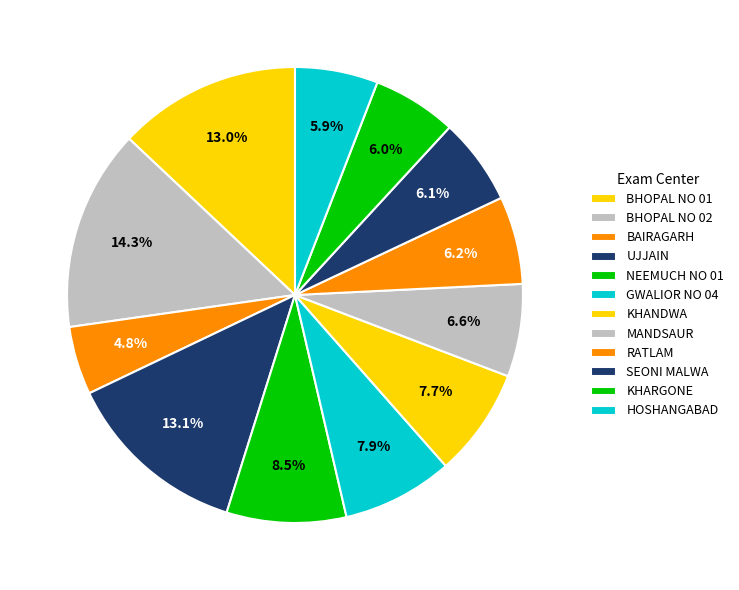

Approximately how many times larger is the value at BHOPAL NO 02 compared to MANDSAUR?

2.2